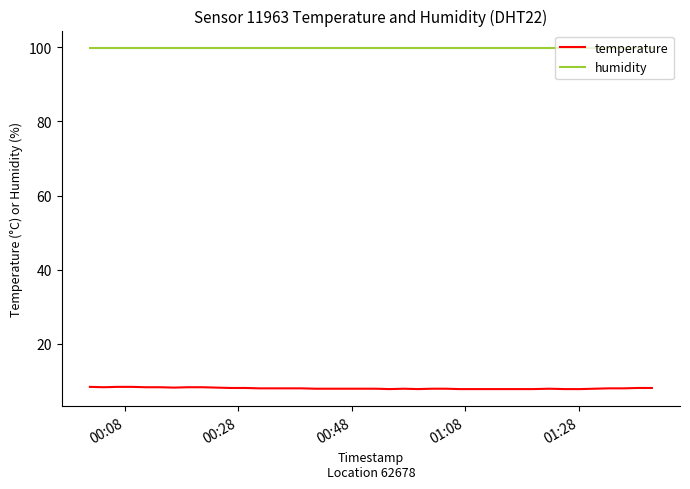

How many lines are shown in the chart?

2